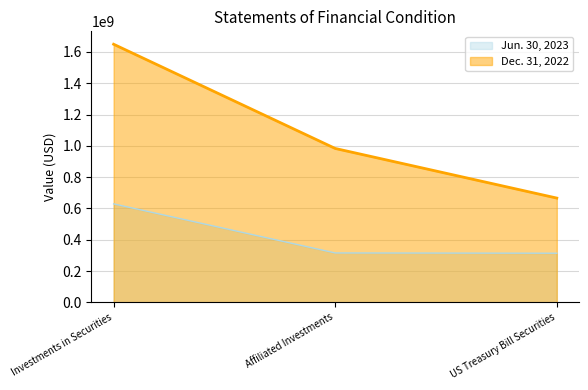

At which category is the sum across all series the highest?

Investments in Securities